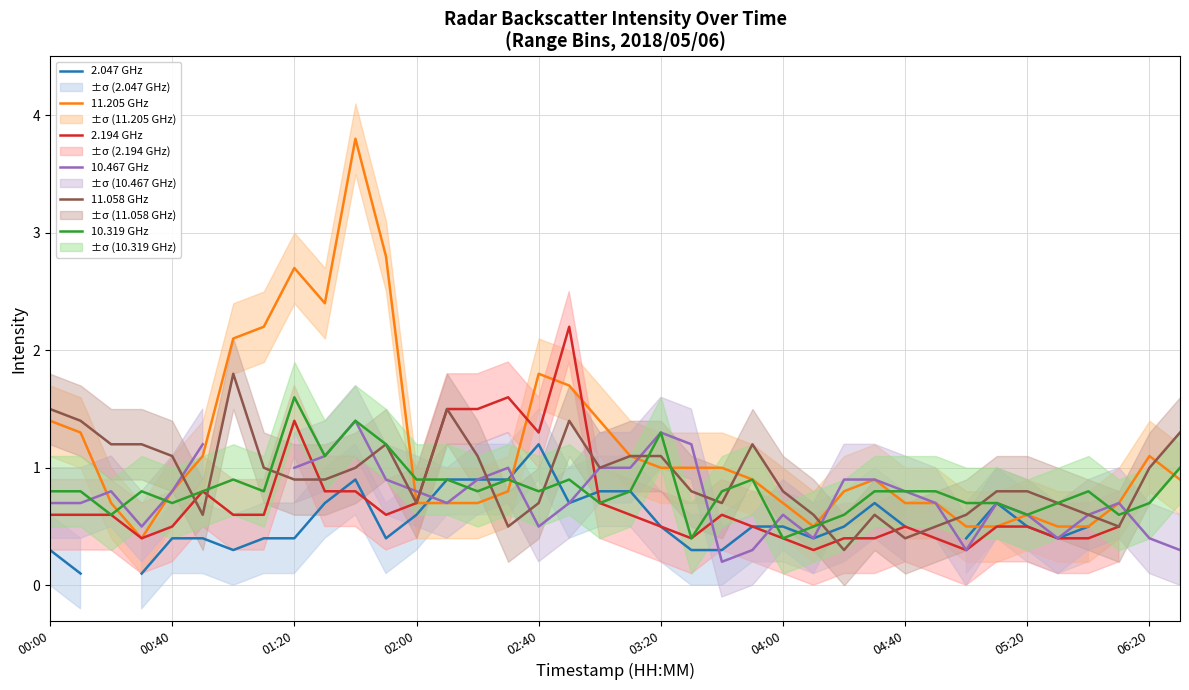

What position from the left is 31?

32